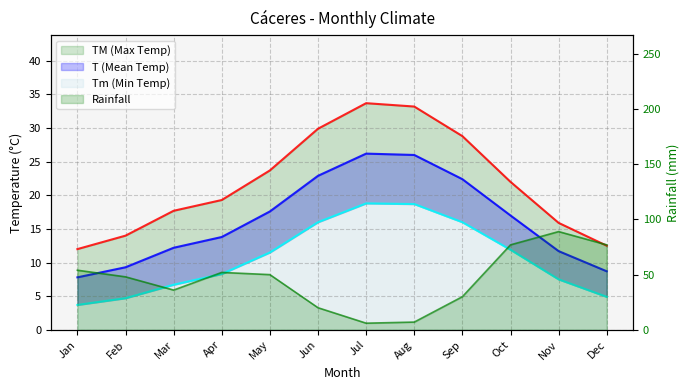

True or false: TM (Max Temp) and Tm (Min Temp) cross at least once.

False